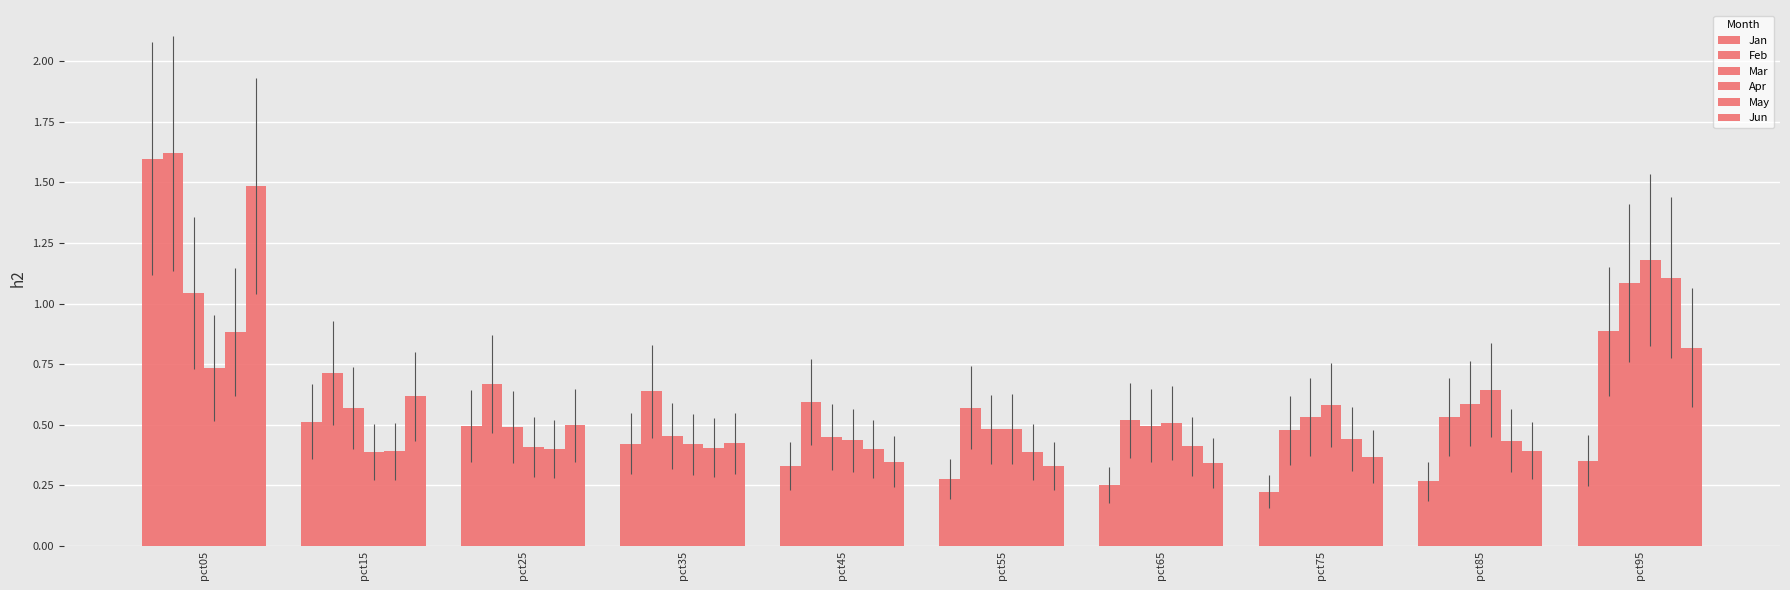

List the labels in order of Jan value, smallest first.

pct75, pct65, pct85, pct55, pct45, pct95, pct35, pct25, pct15, pct05